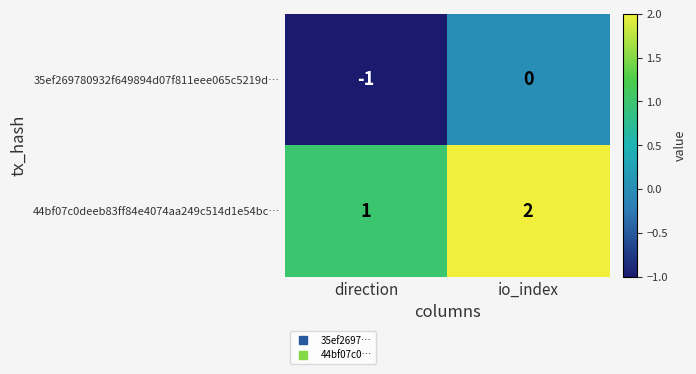

At how many categories does at least one series exceed 0?

2